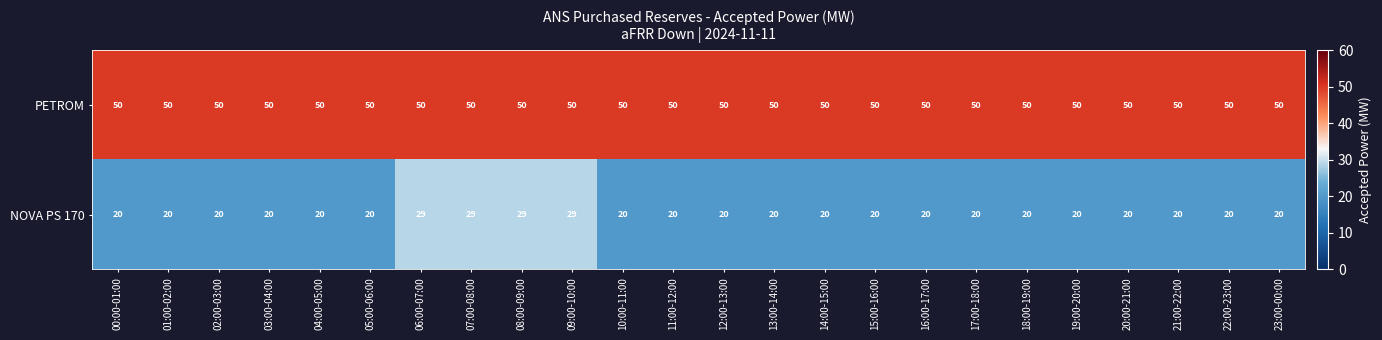

Which series has the largest total across all categories?

PETROM